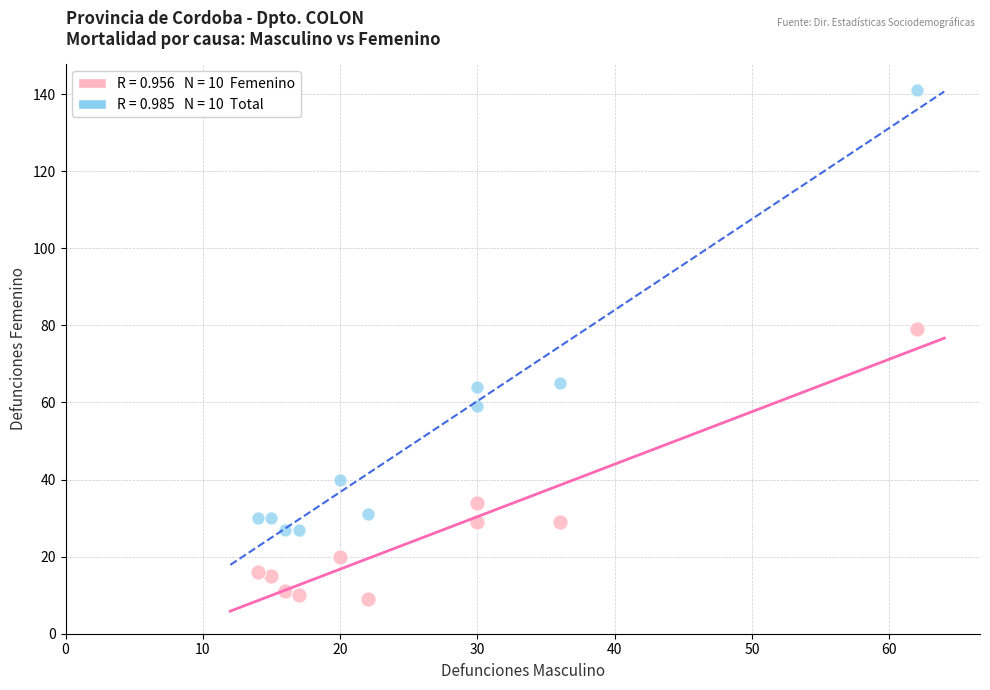

Across all data points, what is the range of Y values (max minus min)?

132